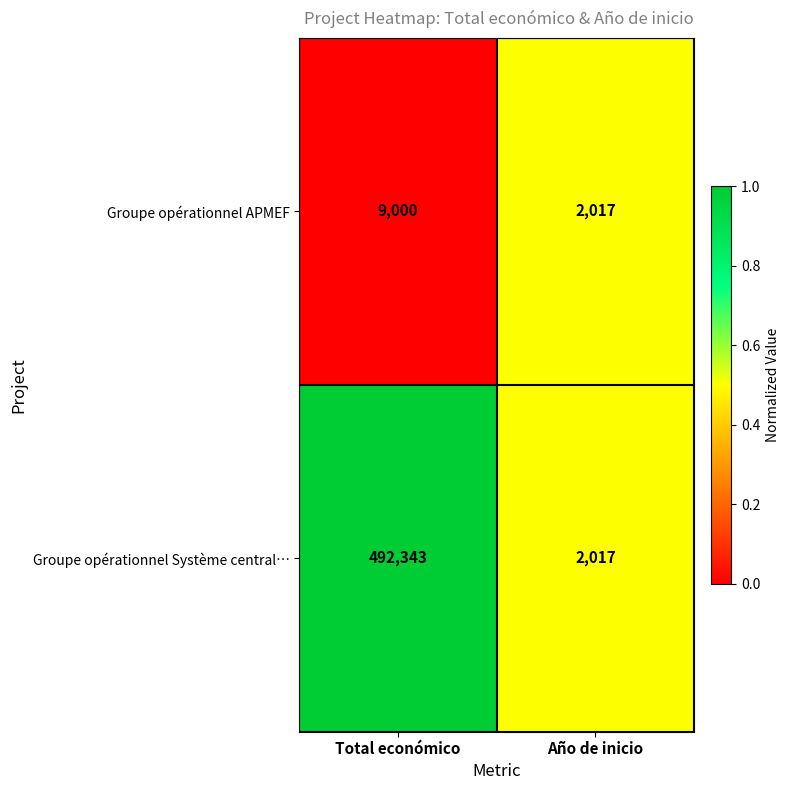

Reading left to right, list all the values displayed in this chart.

Groupe opérationnel APMEF: 9000	2017
Groupe opérationnel Système central…: 492343	2017